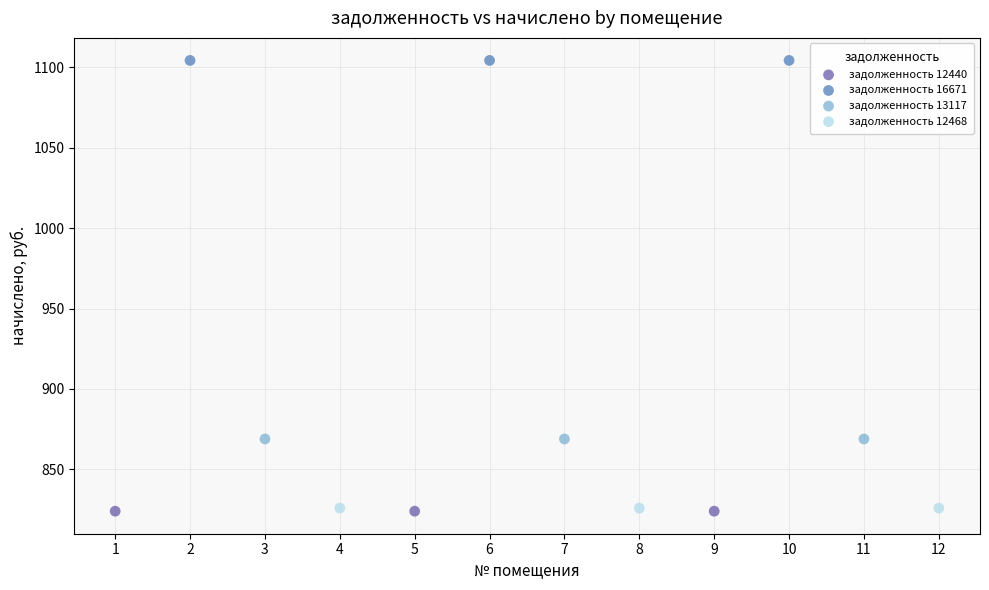

Which series reaches the maximum Y coordinate?

задолженность 16671